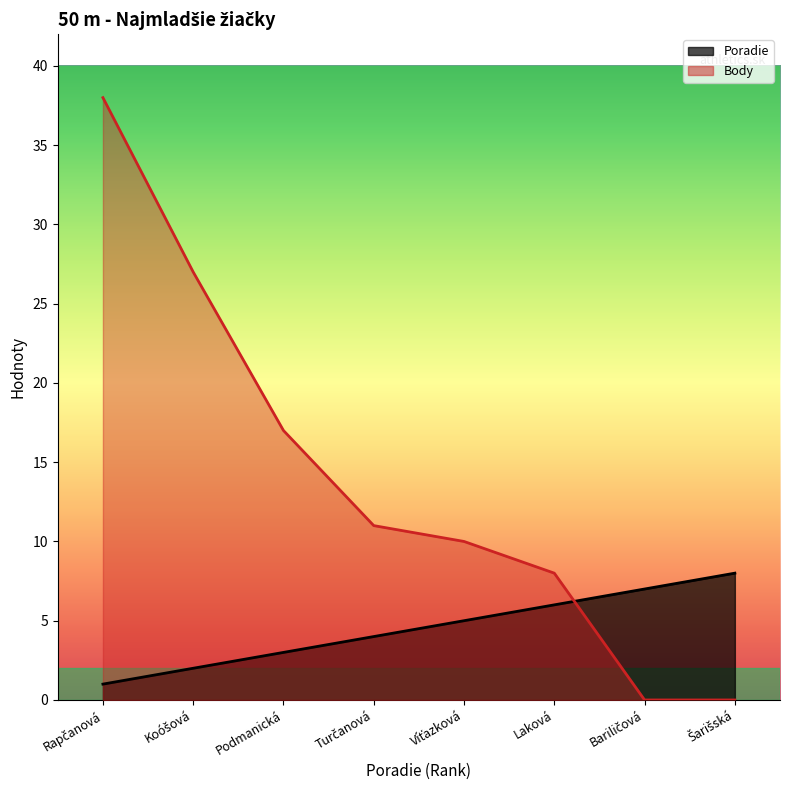

List the series in order of their overall mean, highest first.

Body, Poradie